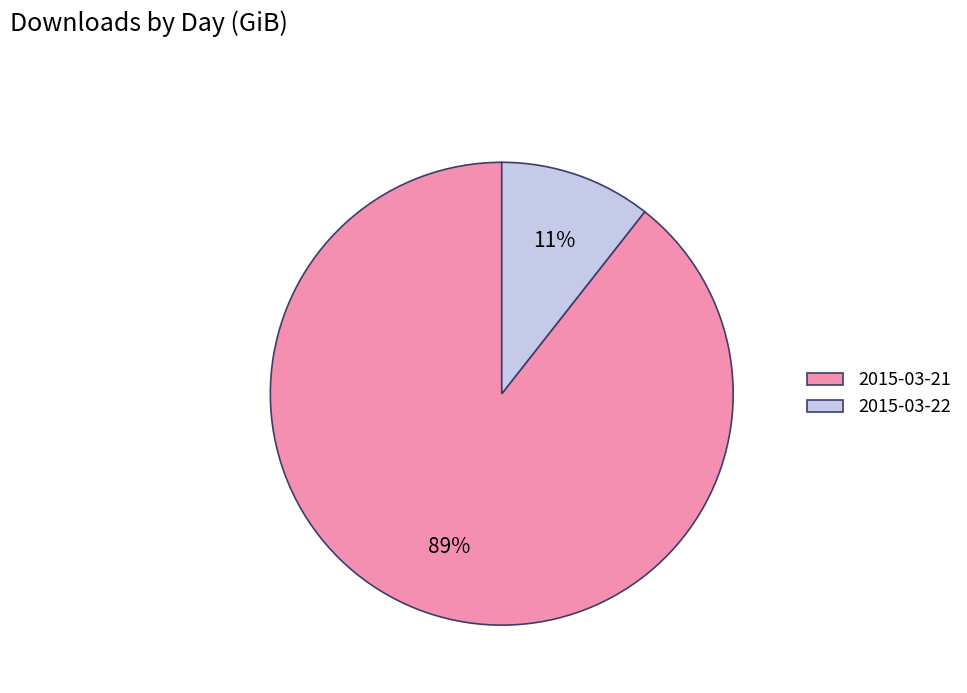

To the nearest percent, what is the average slice percentage?

50%